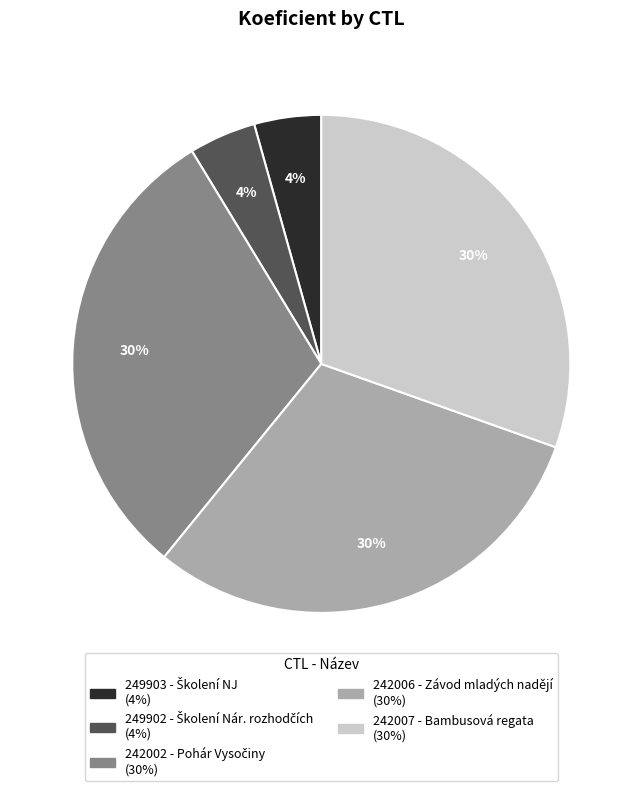

Count the number of slices in the pie.

5